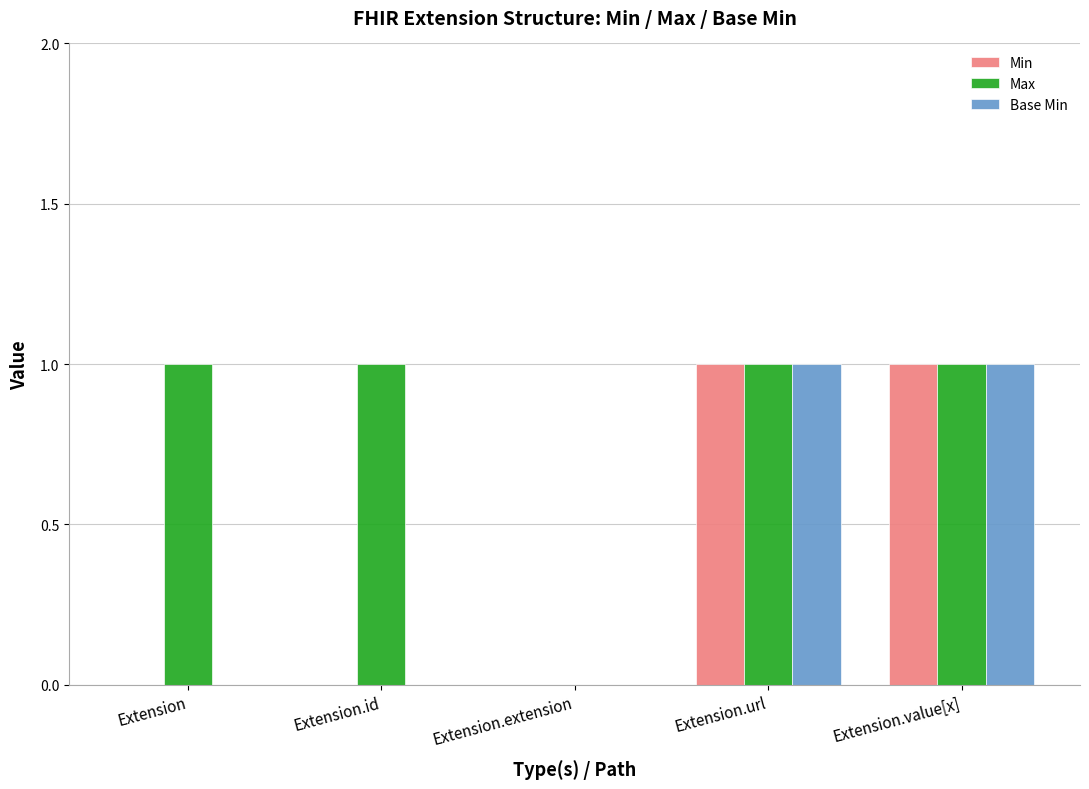

Between Extension and Extension.extension, which series saw the biggest shift?

Max